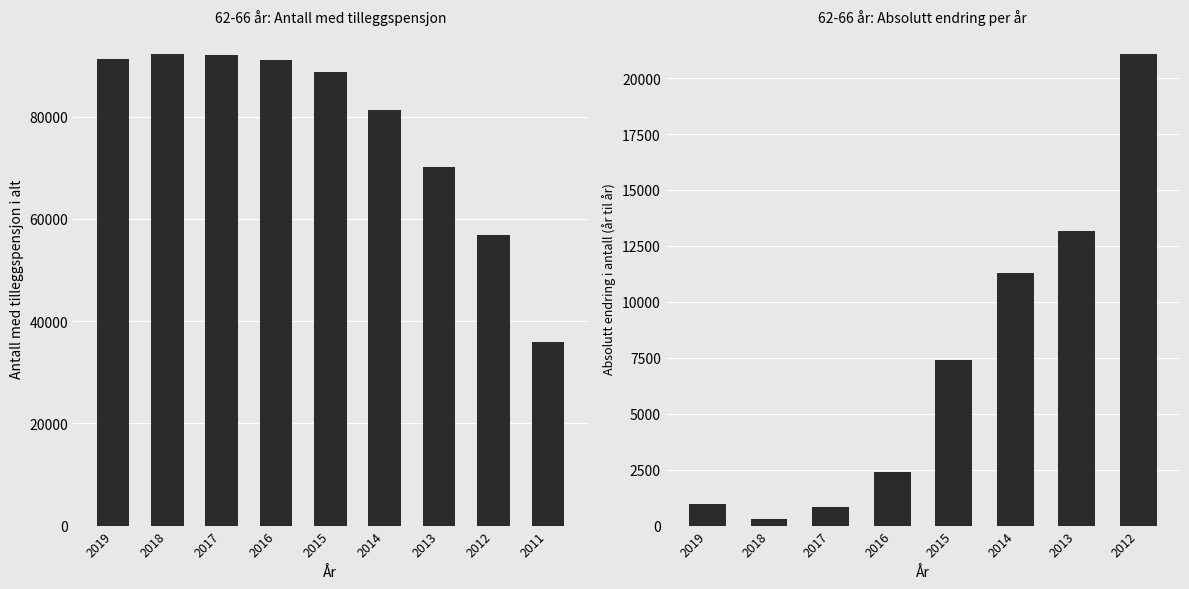

What is the approximate value at 2014, to the nearest 100?

81400